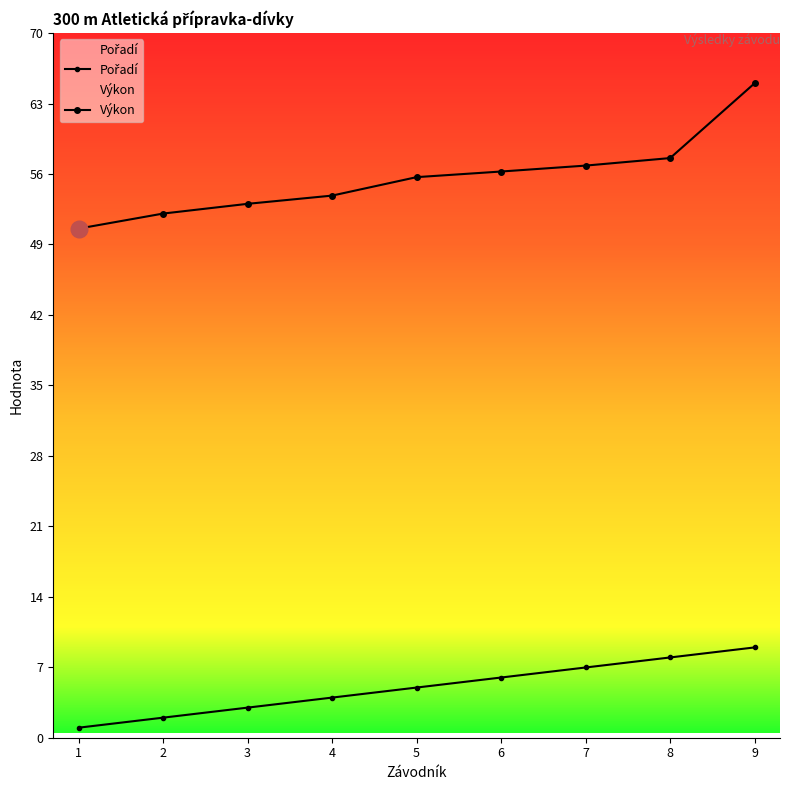

What is the difference between the second highest and second lowest values in the Pořadí series?

6.0